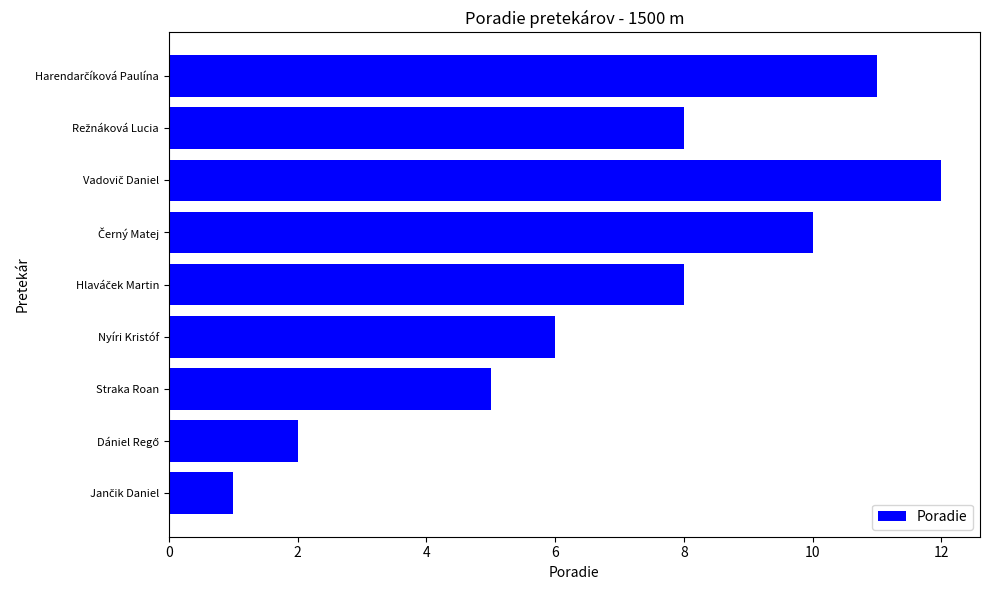

True or false: the data shows 6 at Nyíri Kristóf.

True